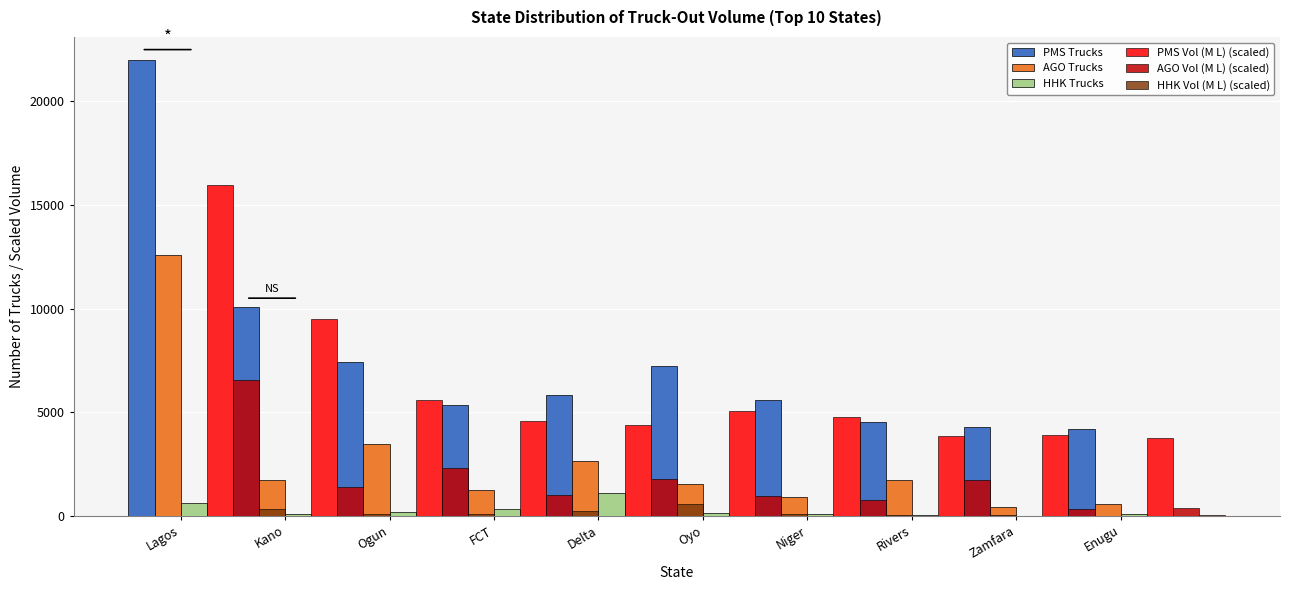

Is the value of AGO Vol (M L) (scaled) at Enugu greater than the value of AGO Trucks at Kano?

No